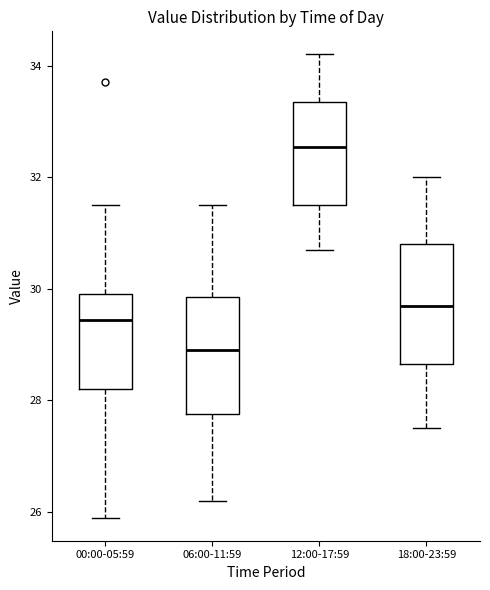

Which box's median line is the lowest?

06:00-11:59